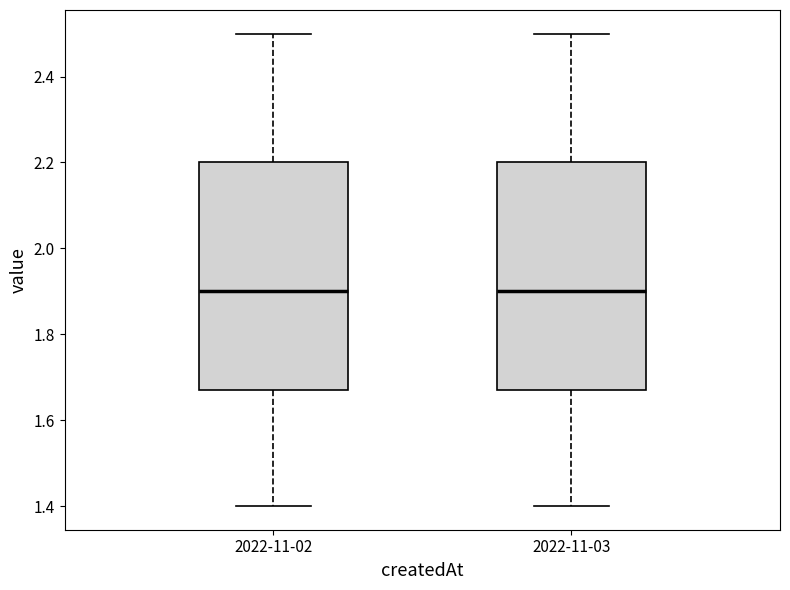

Reading left to right, transcribe this box plot: for each box, give where its median line is, the range the box spans, and where its two whiskers end, as read against the y-axis. The values are not printed on the chart, so give them approximately, as read against the axis.

2022-11-02: median 1.90, box 1.68 to 2.20, whiskers 1.40 to 2.50
2022-11-03: median 1.90, box 1.68 to 2.20, whiskers 1.40 to 2.50